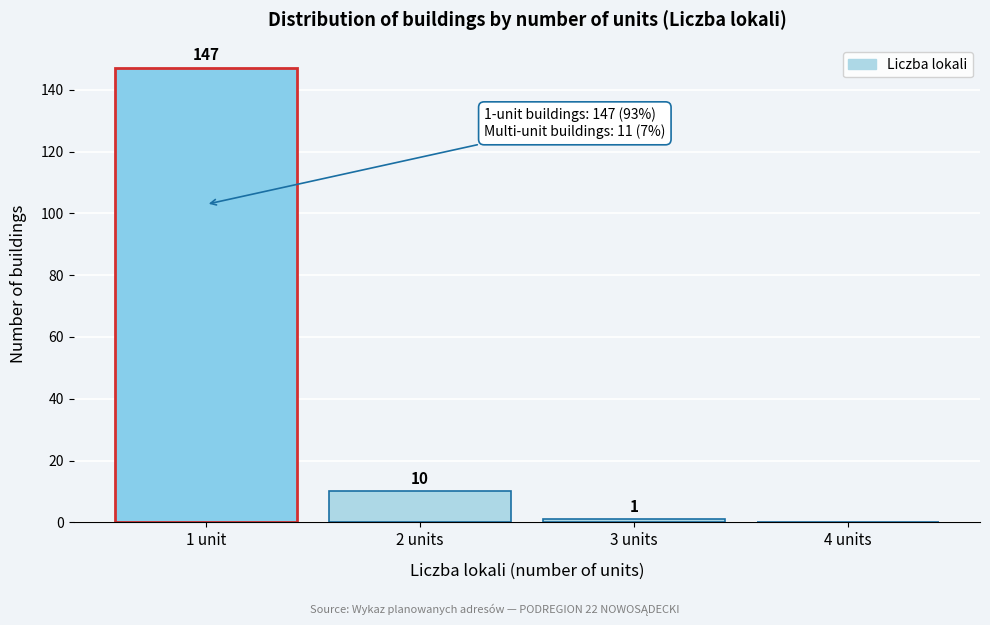

Reading right to left, transcribe all the data shown in this chart.

4 units=0	3 units=1	2 units=10	1 unit=147